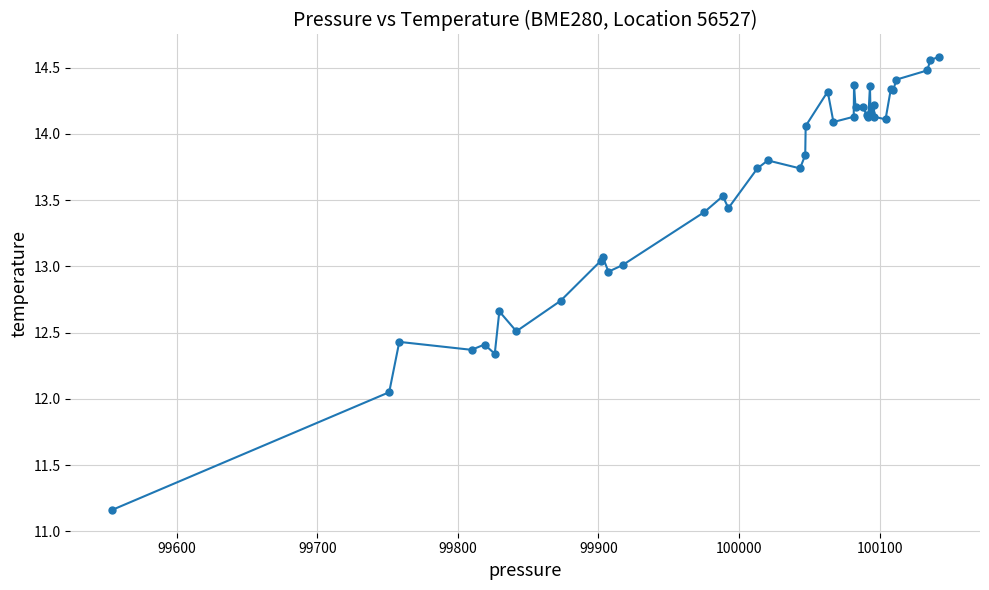

What is the difference between the maximum and second lowest values?

2.5